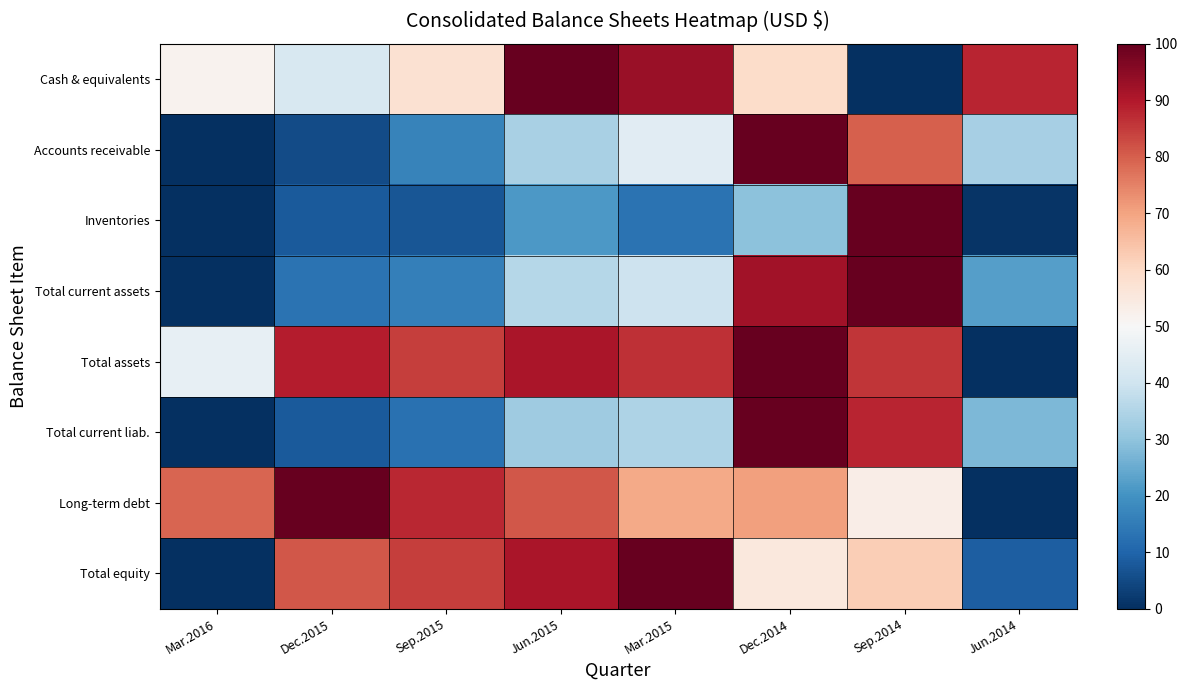

At how many categories does at least one series exceed 10?

8